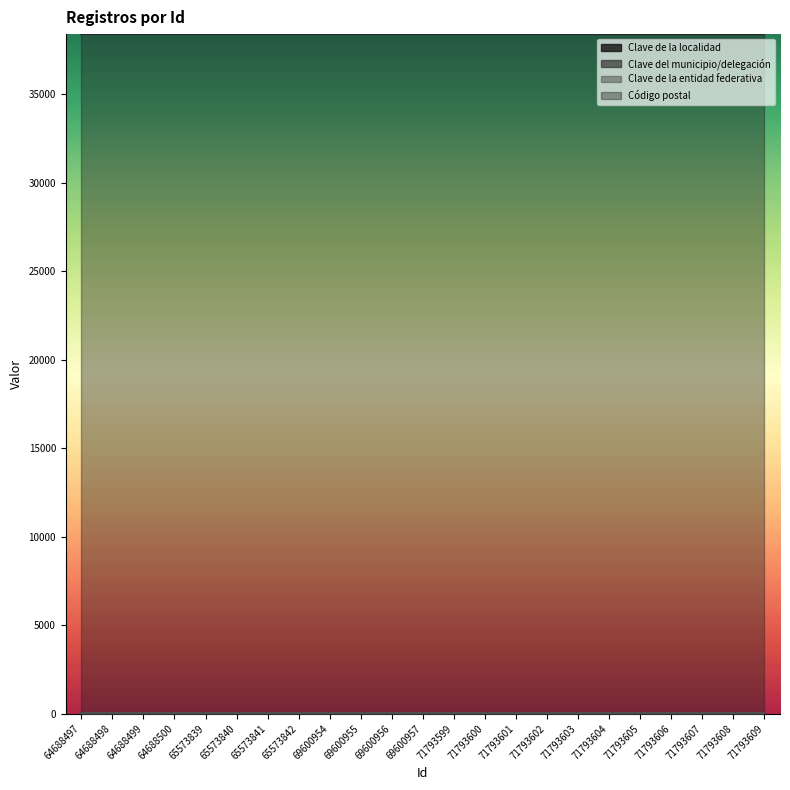

Does the chart have visible grid lines?

No